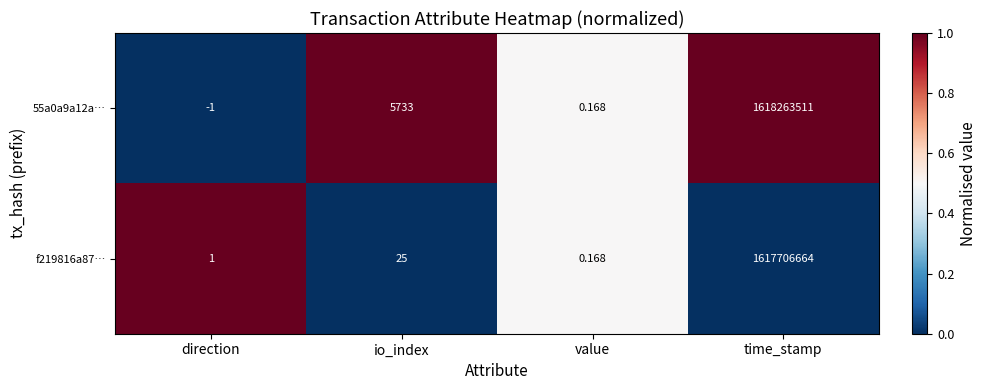

What is the difference between the highest and lowest values at io_index?

5708.0